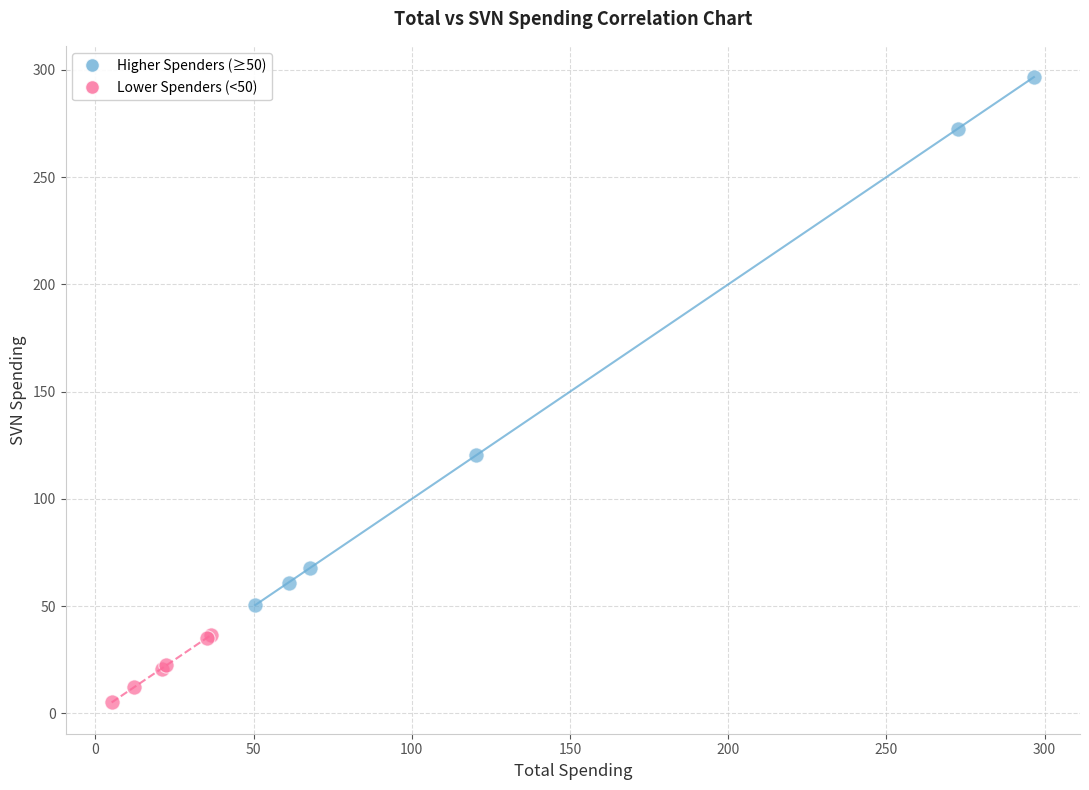

Which series reaches the minimum Y coordinate?

Lower Spenders (<50)